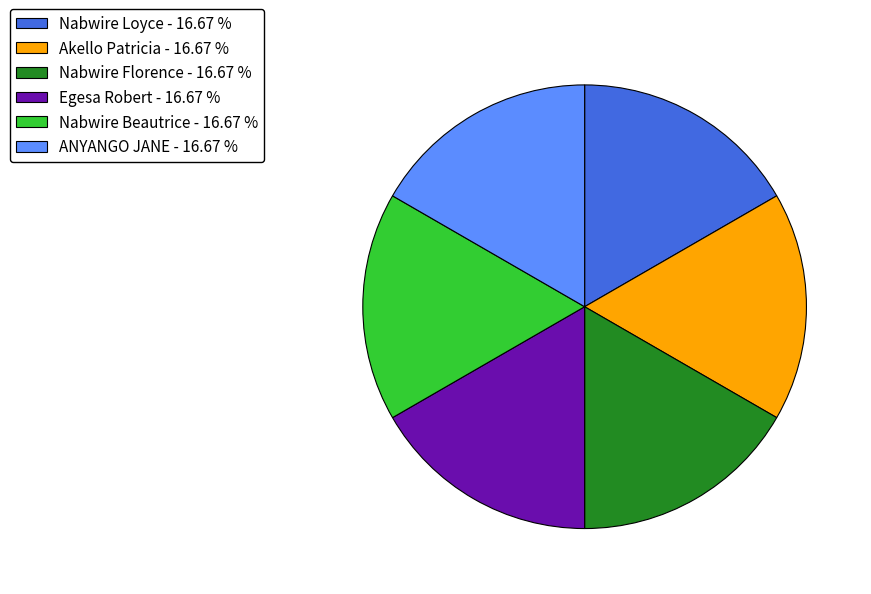

Approximately how many times larger is the value at ANYANGO JANE - 16.67 % compared to Nabwire Loyce - 16.67 %?

1.0